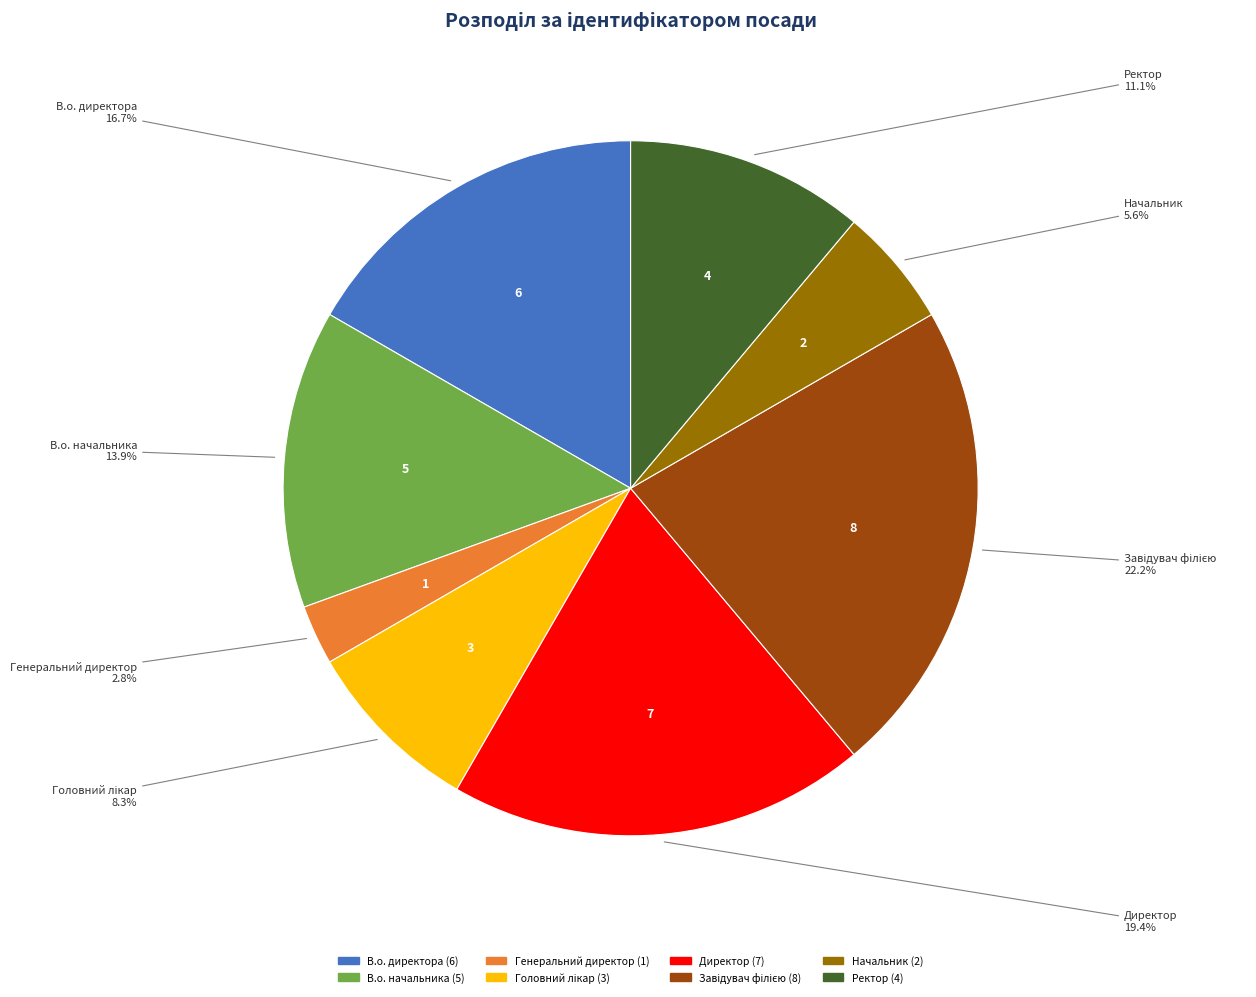

Between Директор and Начальник, which is larger?

Директор